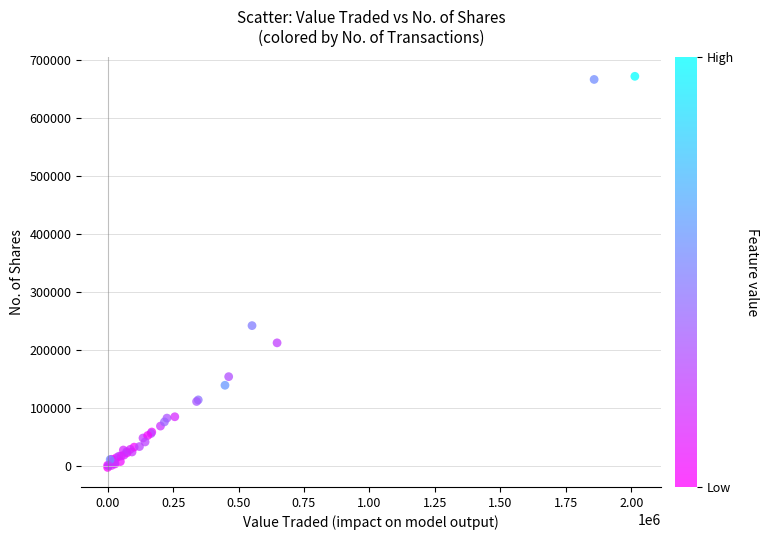

What Y value in the scatter plot is closest to 335046?

242388.7